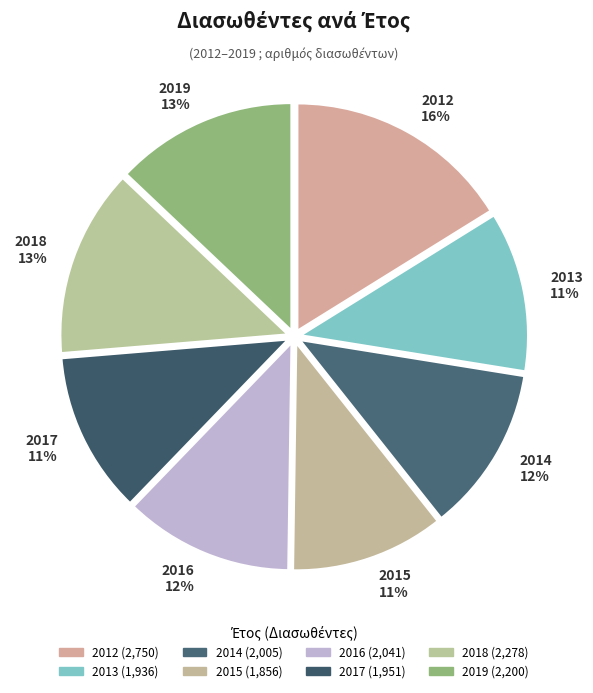

To the nearest percent, what percentage of the pie is 2015?

11%